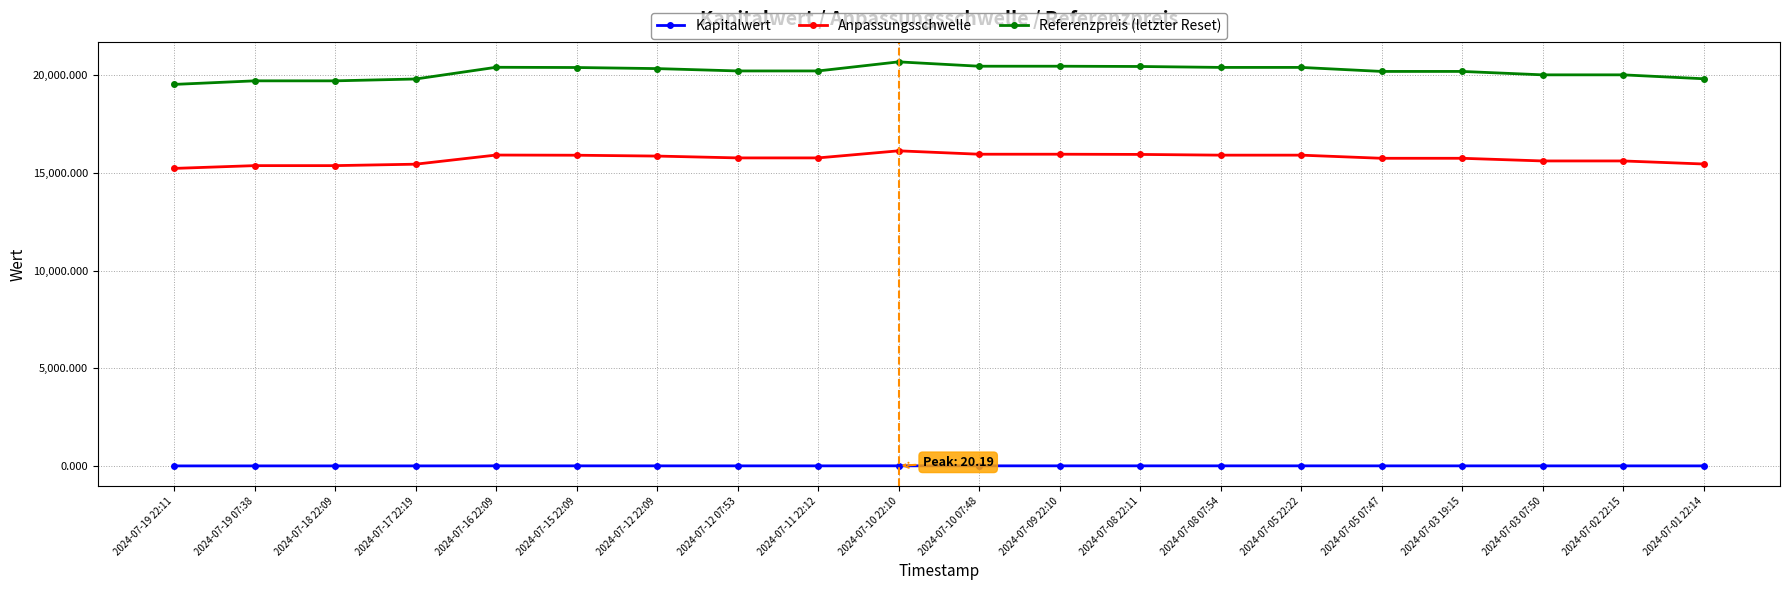

The value of Anpassungsschwelle at 2024-07-03 19:15 is 15745.6. True or false?

True